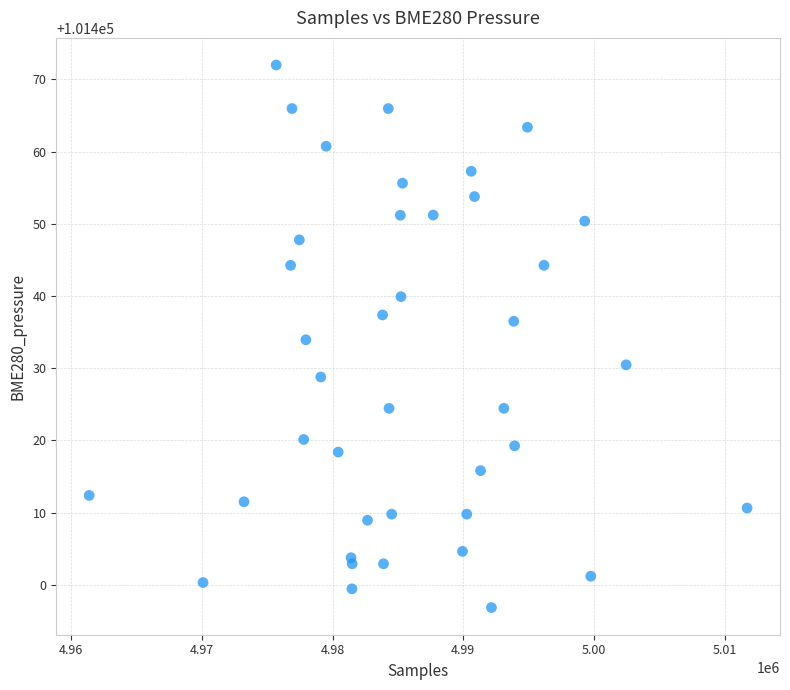

What is the range of X values (max minus min)?

50365.0